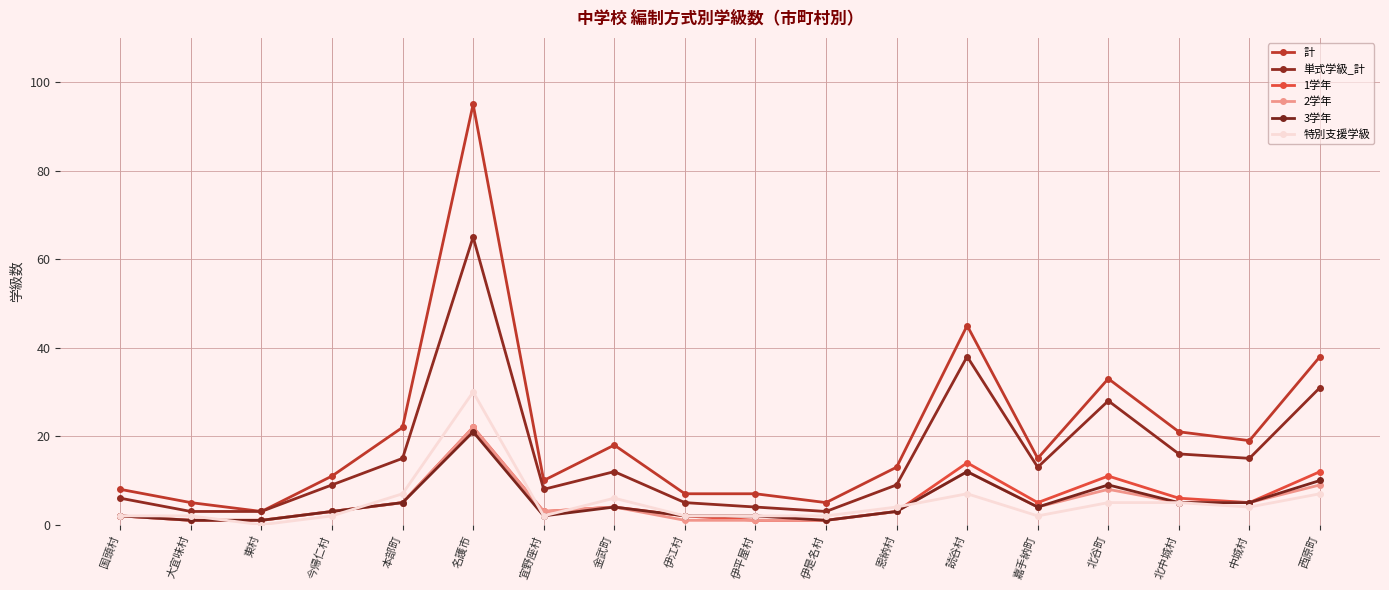

Which label corresponds to the smallest value in the chart?

東村